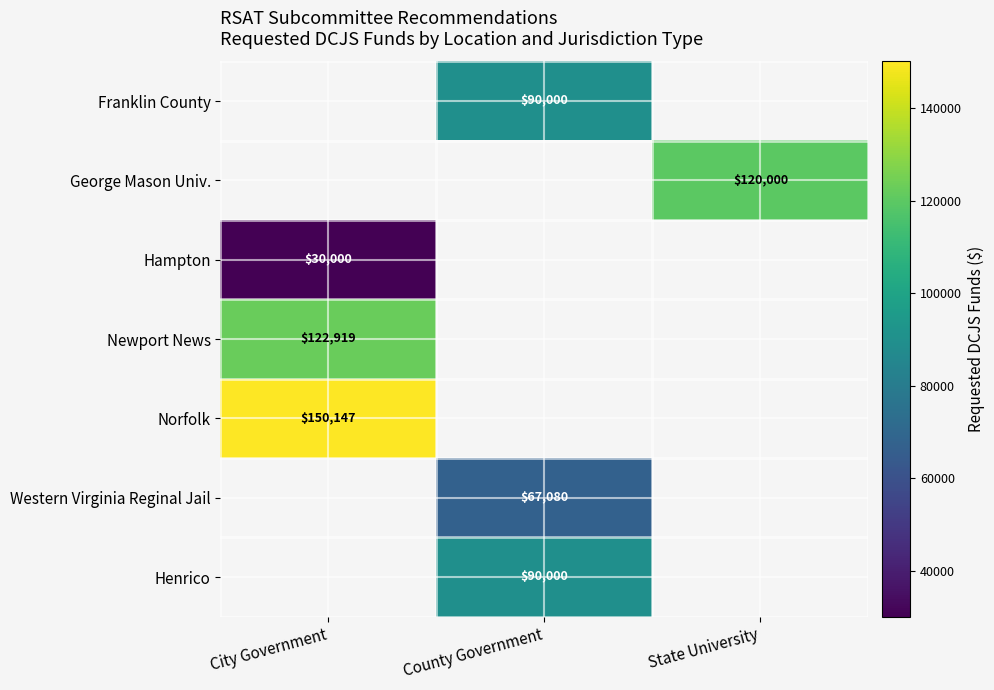

How many categories are shown in the chart?

3